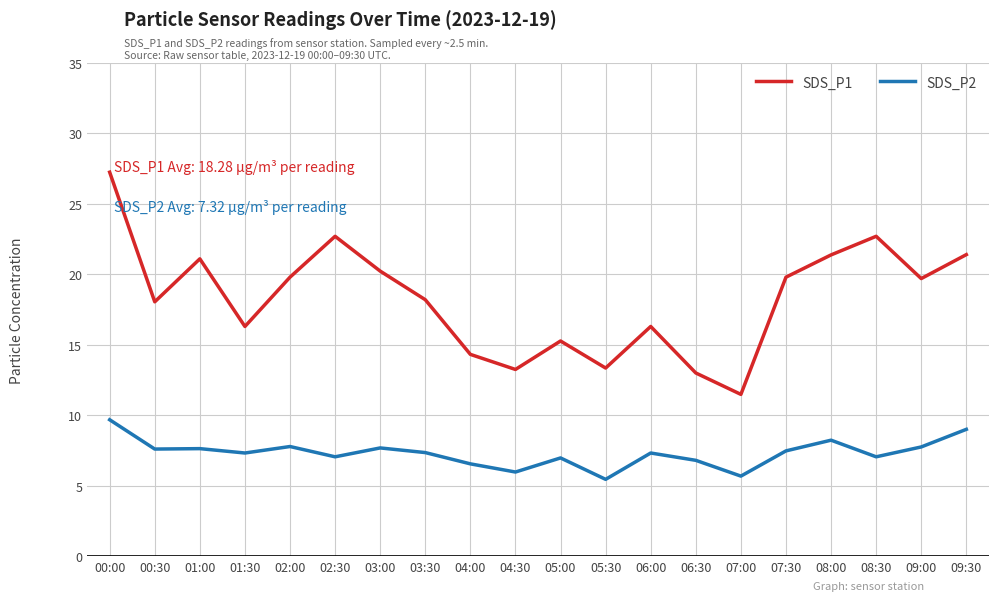

Between 01:00 and 02:00, which series saw the biggest shift?

SDS_P1